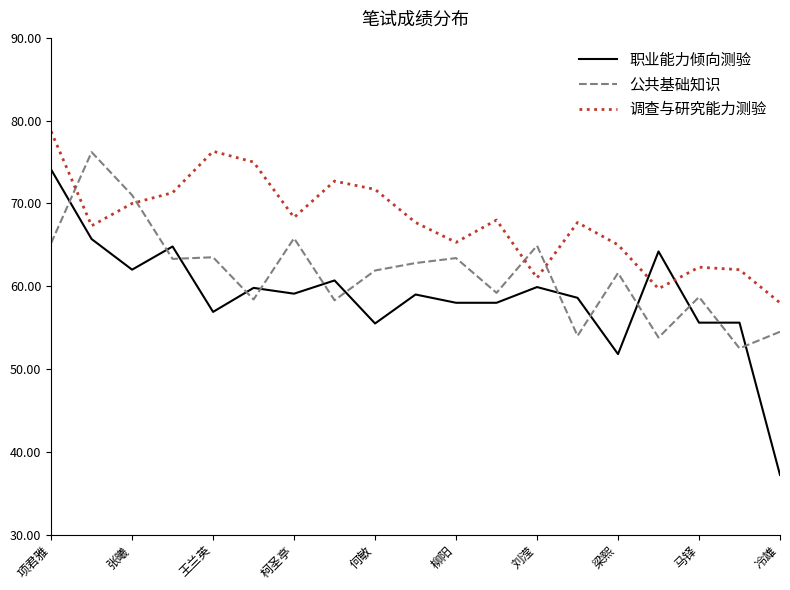

Does the chart display data point markers on the line(s)?

No